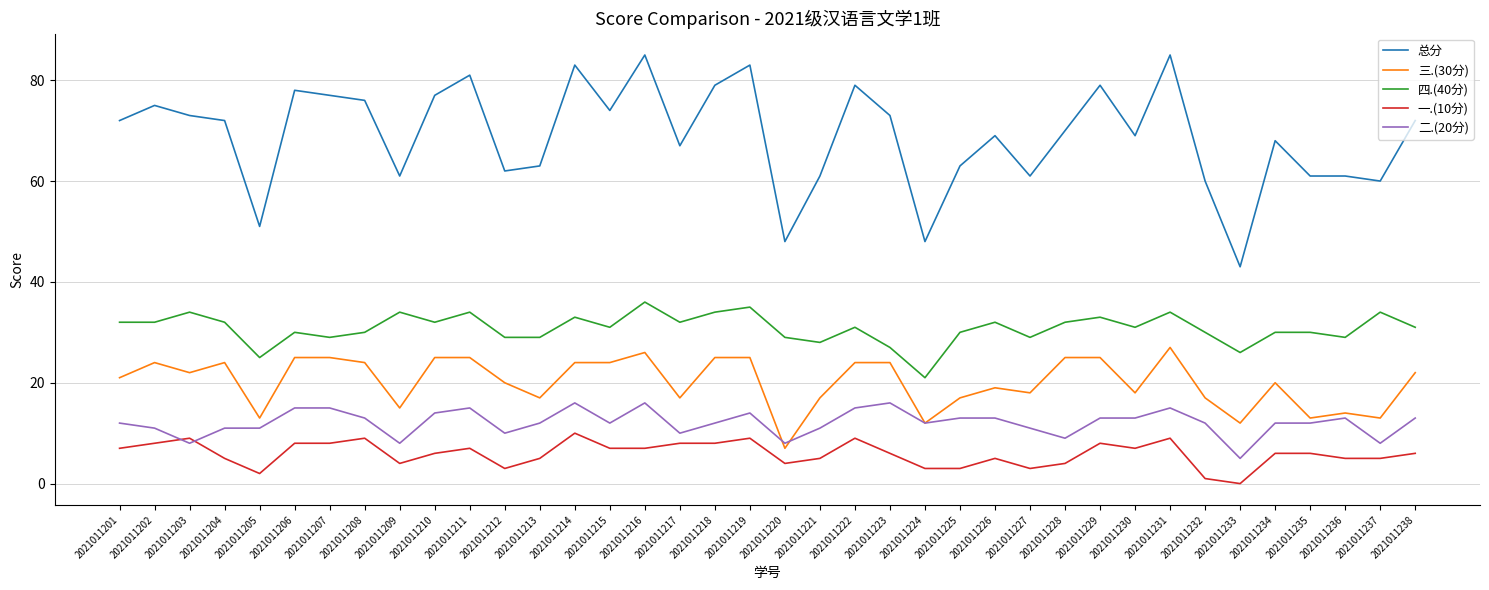

What is the sum of the 总分 values at 2021011225 and 2021011234?

131